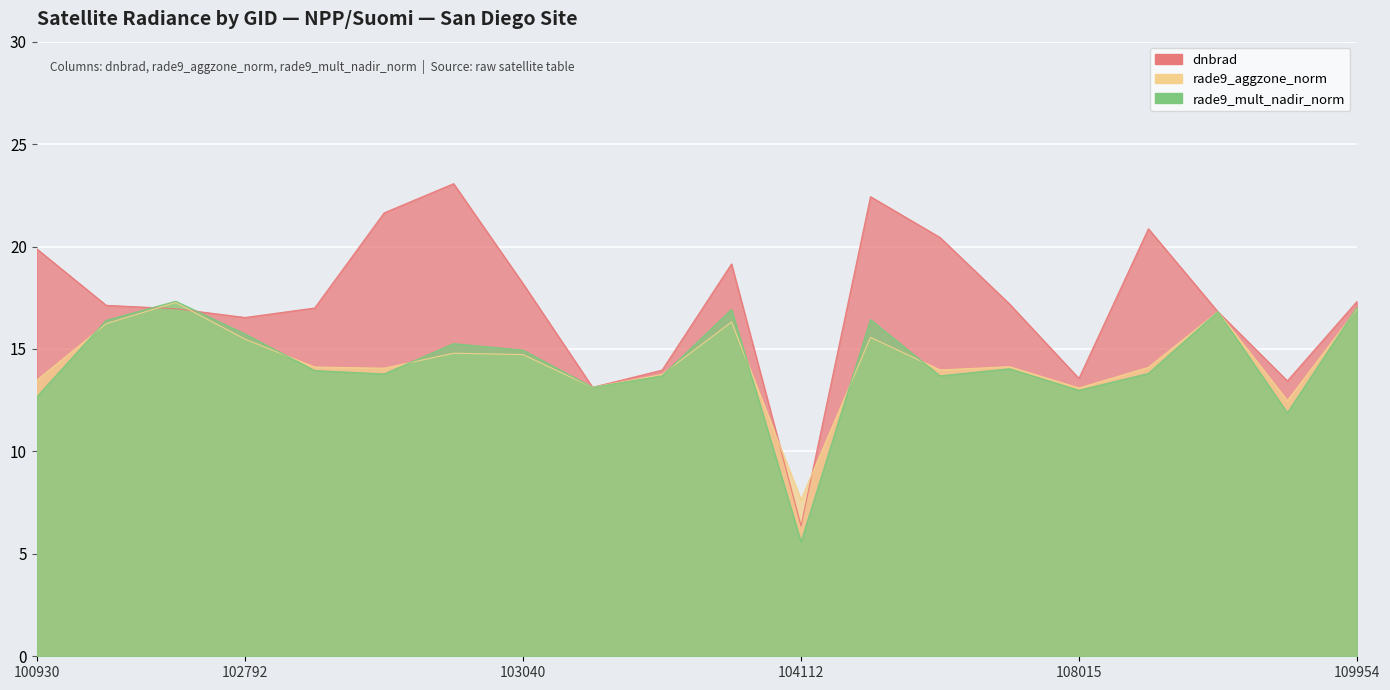

What are all the series names shown in the legend?

dnbrad, rade9_aggzone_norm, rade9_mult_nadir_norm